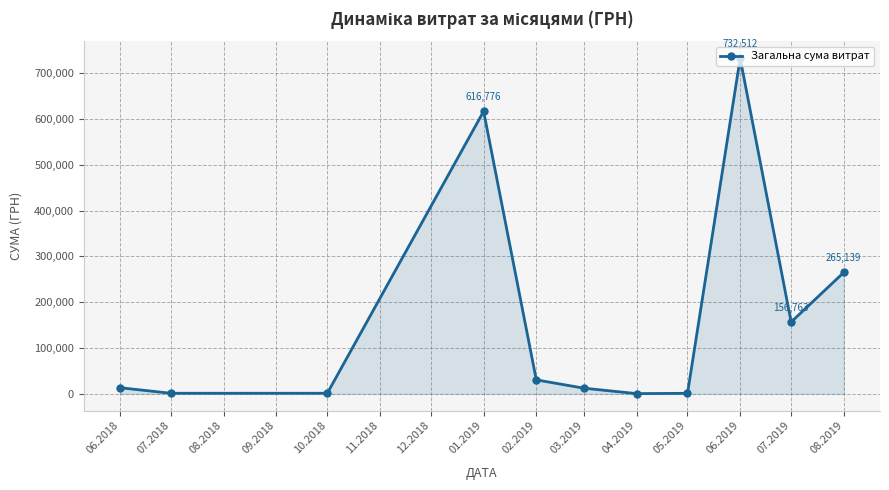

Which has a higher value, 02.2019 or 01.2019?

01.2019